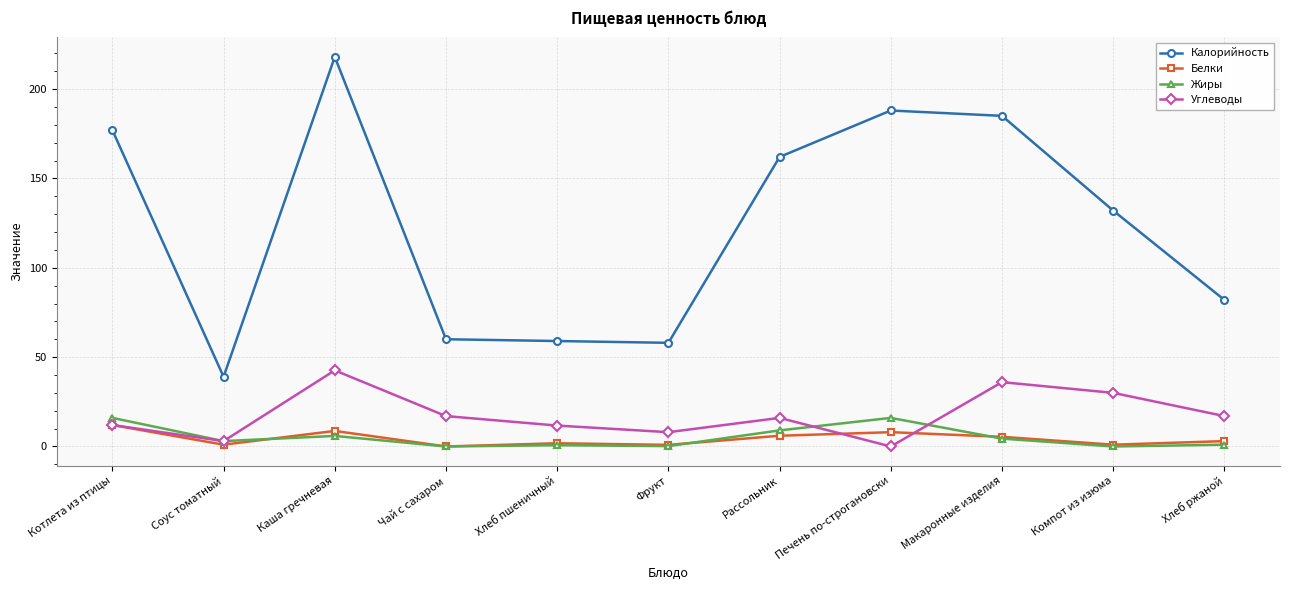

True or false: Углеводы has a value of 8.0 at Фрукт.

True